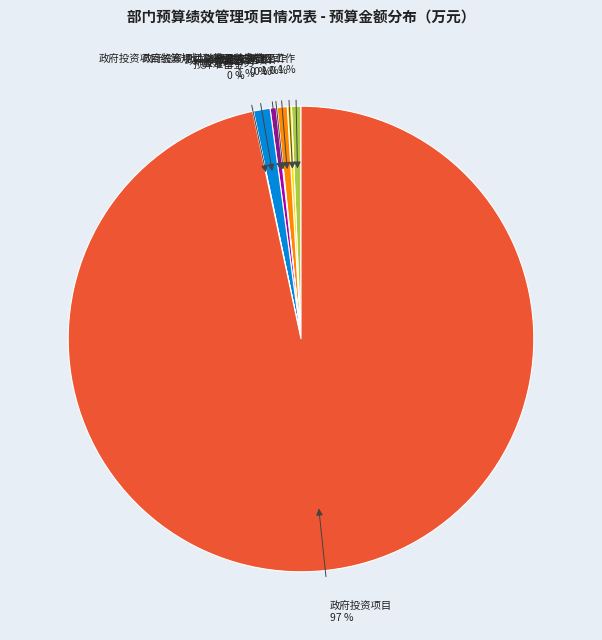

Which category has the biggest portion of the pie?

政府投资项目